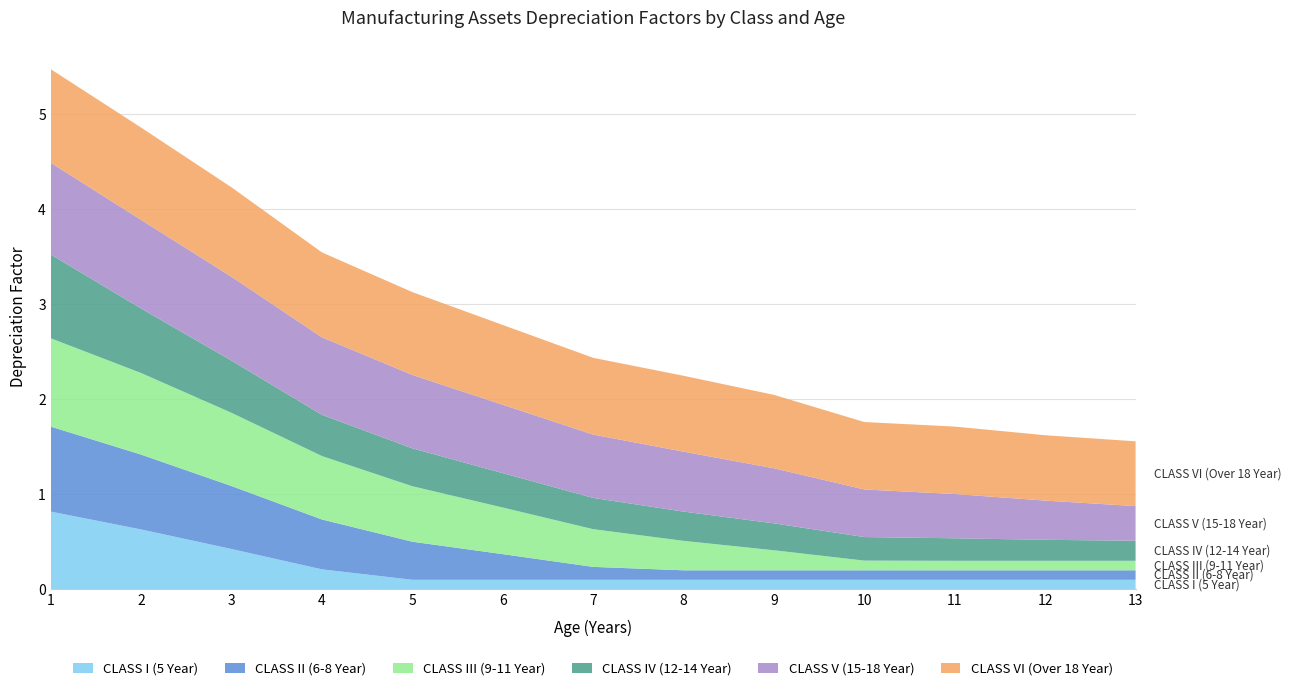

Reading left to right, list all the values displayed in this chart.

CLASS I (5 Year): 1=0.8	2=0.6	3=0.4	4=0.2	5=0.1	6=0.1	7=0.1	8=0.1	9=0.1	10=0.1	11=0.1	12=0.1	13=0.1
CLASS II (6-8 Year): 1=0.9	2=0.8	3=0.7	4=0.5	5=0.4	6=0.3	7=0.1	8=0.1	9=0.1	10=0.1	11=0.1	12=0.1	13=0.1
CLASS III (9-11 Year): 1=0.9	2=0.9	3=0.8	4=0.7	5=0.6	6=0.5	7=0.4	8=0.3	9=0.2	10=0.1	11=0.1	12=0.1	13=0.1
CLASS IV (12-14 Year): 1=0.9	2=0.7	3=0.5	4=0.4	5=0.4	6=0.4	7=0.3	8=0.3	9=0.3	10=0.2	11=0.2	12=0.2	13=0.2
CLASS V (15-18 Year): 1=1.0	2=0.9	3=0.9	4=0.8	5=0.8	6=0.7	7=0.7	8=0.6	9=0.6	10=0.5	11=0.5	12=0.4	13=0.4
CLASS VI (Over 18 Year): 1=1.0	2=1.0	3=0.9	4=0.9	5=0.9	6=0.8	7=0.8	8=0.8	9=0.8	10=0.7	11=0.7	12=0.7	13=0.7